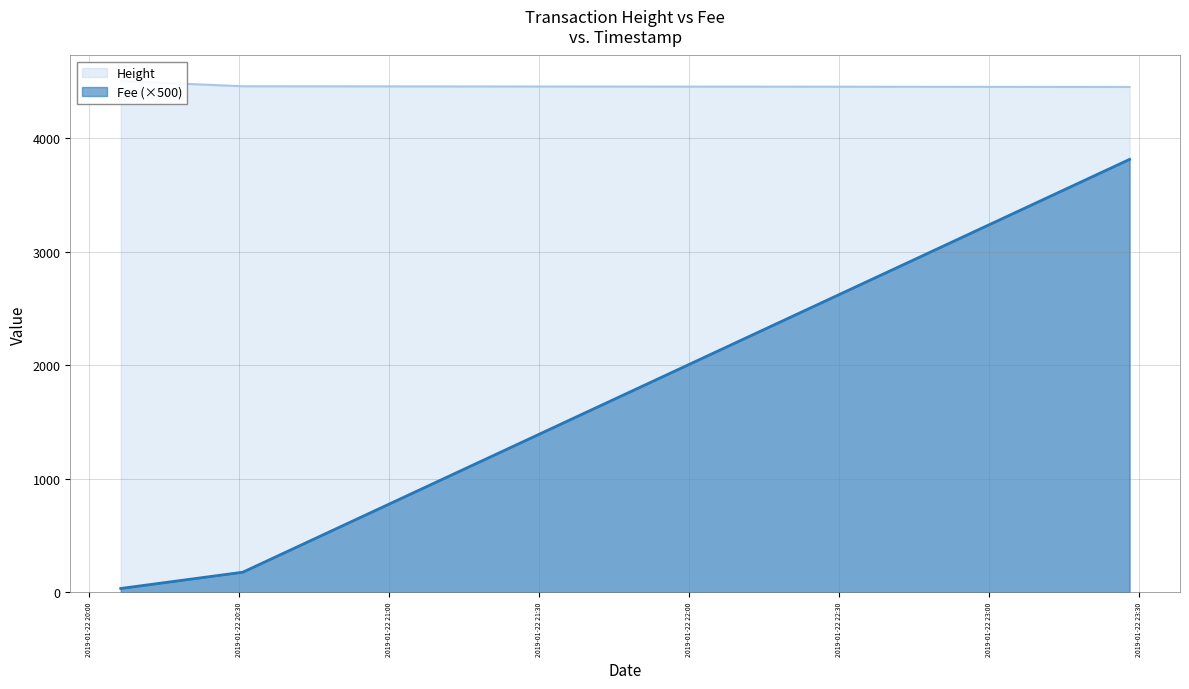

Which series has the largest total across all categories?

Height